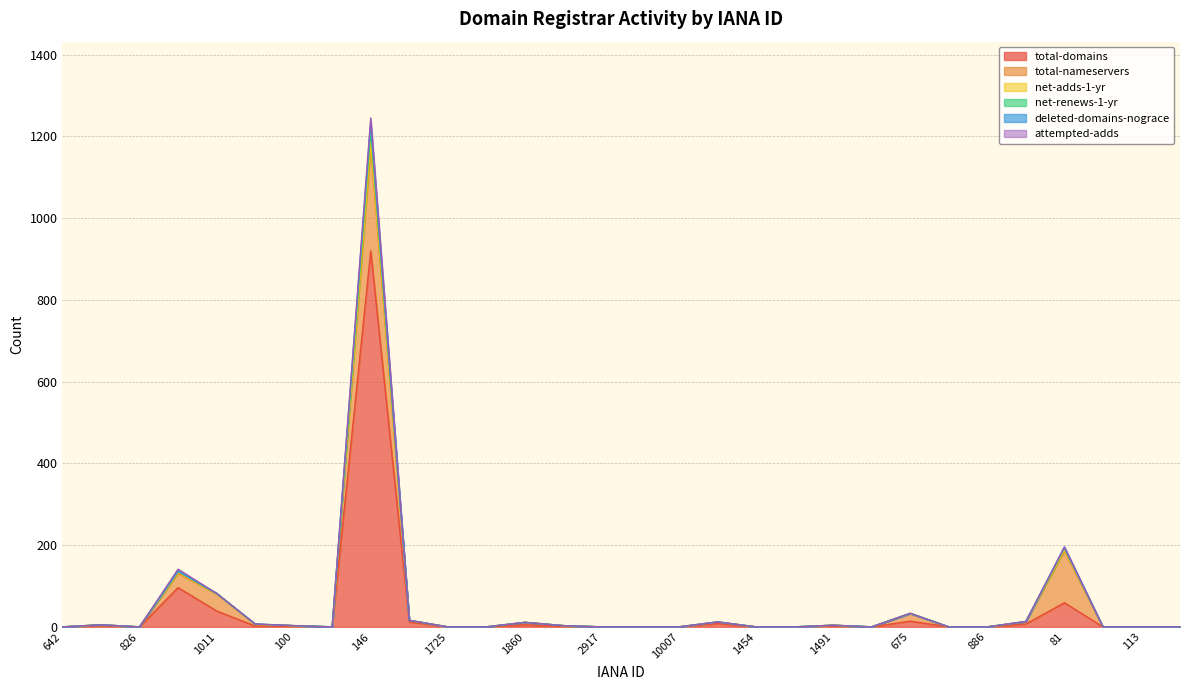

Does the chart have visible grid lines?

Yes